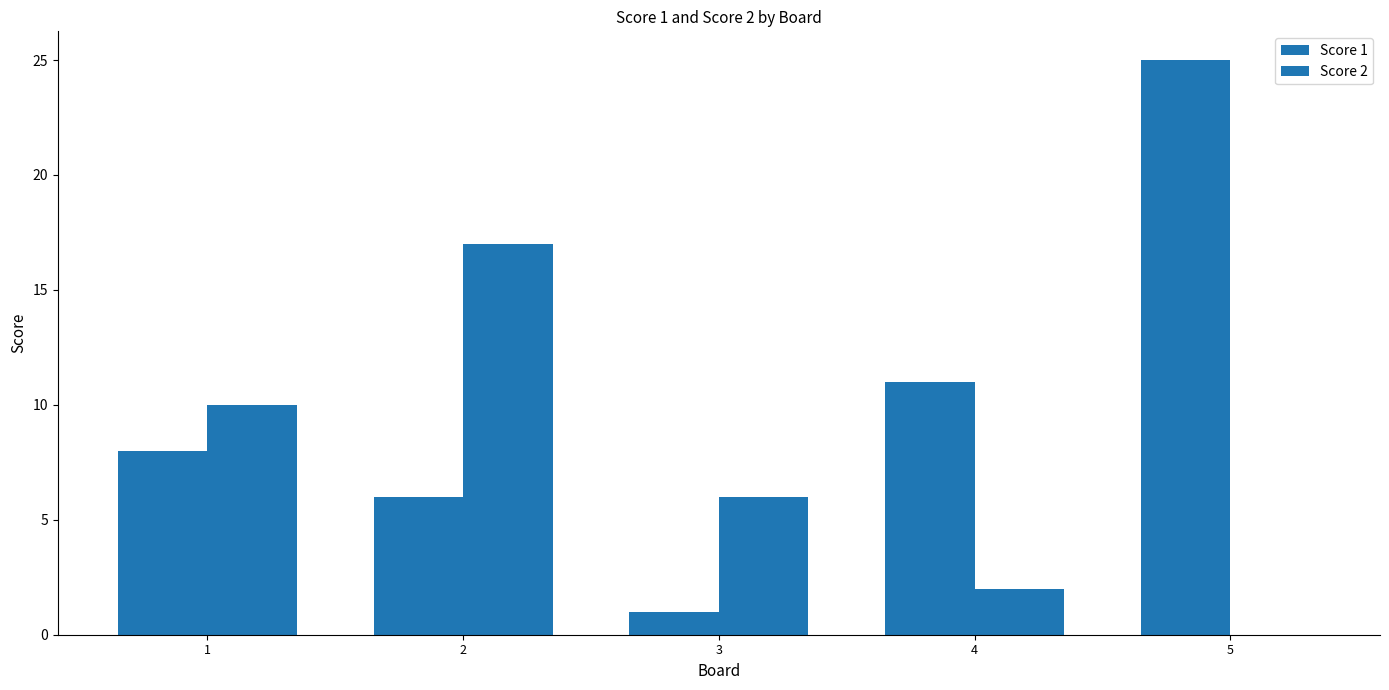

Rank the series by their average value, from highest to lowest.

Score 1, Score 2